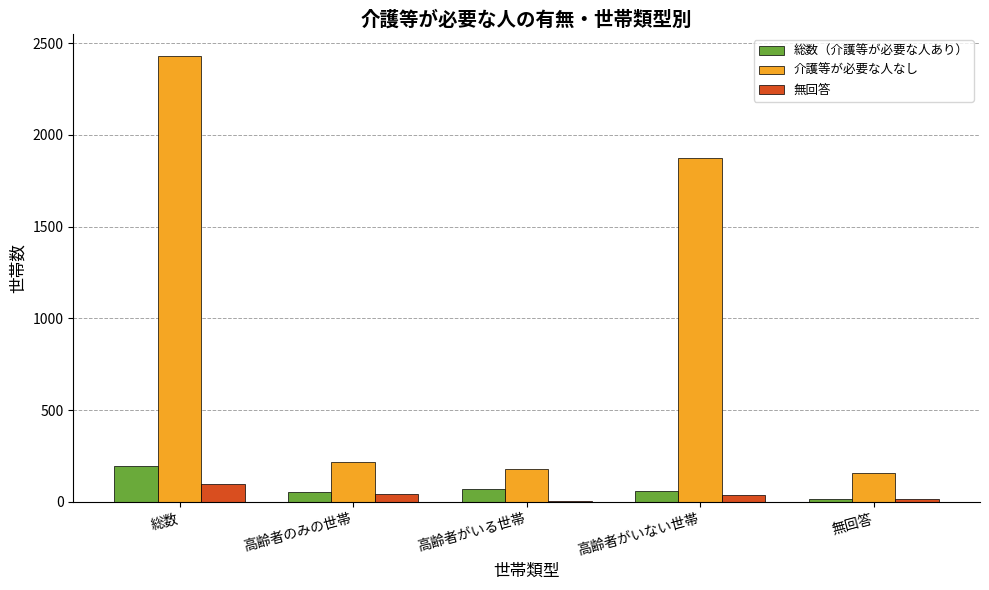

The 総数（介護等が必要な人あり） series shows 59 at 高齢者がいない世帯. True or false?

True